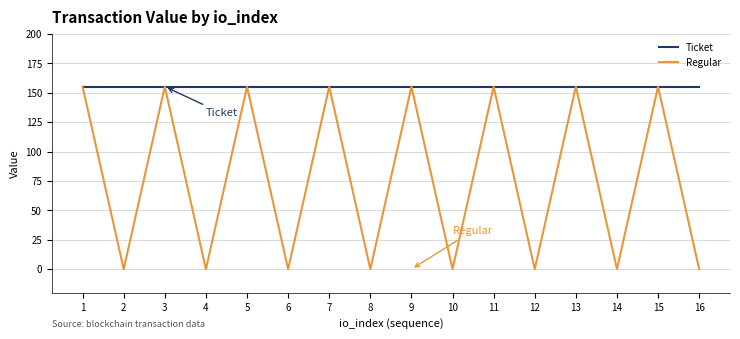

At how many categories does at least one series exceed 60?

16